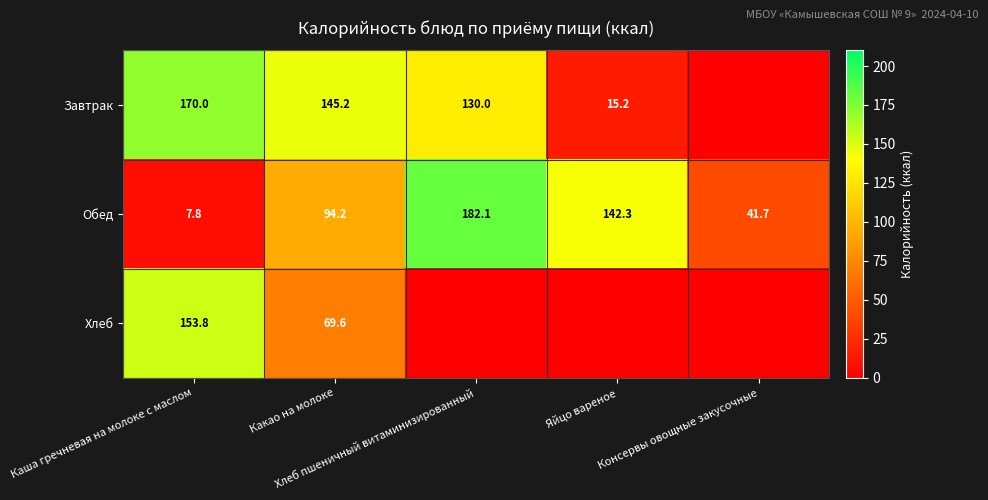

At which category is the sum across all series the highest?

Каша гречневая на молоке с маслом